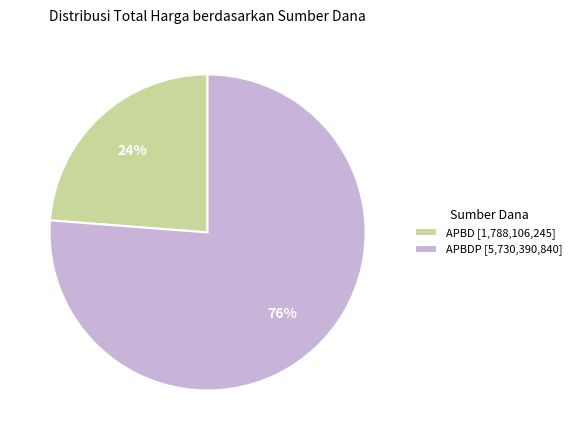

To the nearest percent, what percentage of the pie is APBD [1,788,106,245]?

24%